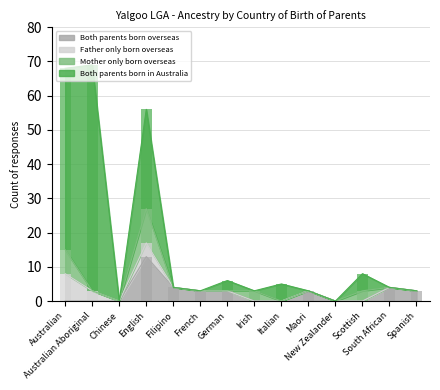

True or false: Mother only born overseas has a value of 0 at New Zealander.

True